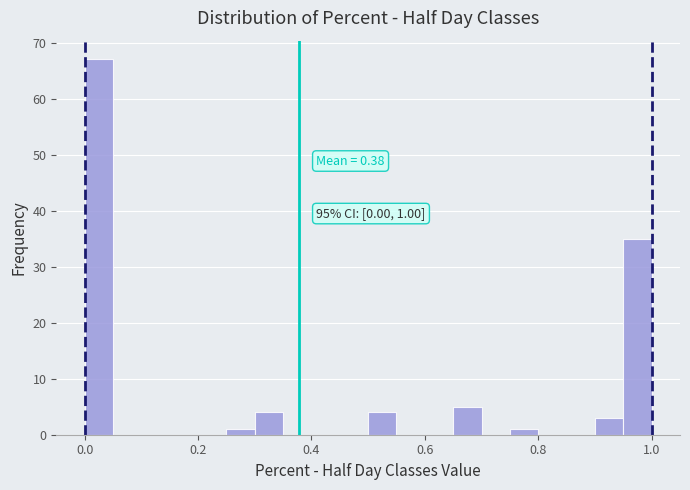

Read against the x-axis, roughly where is the centre of the tallest bar?

0.02